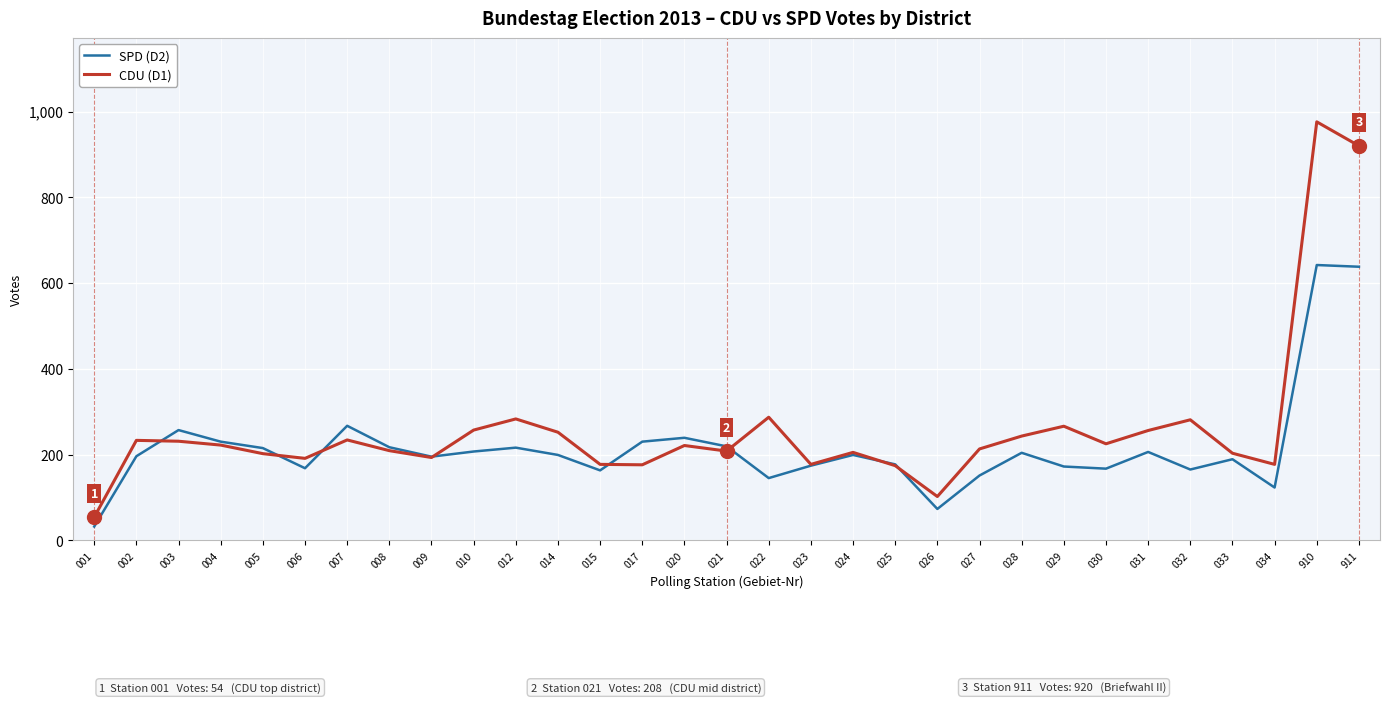

What is the approximate value of CDU (D1) at 017?

176